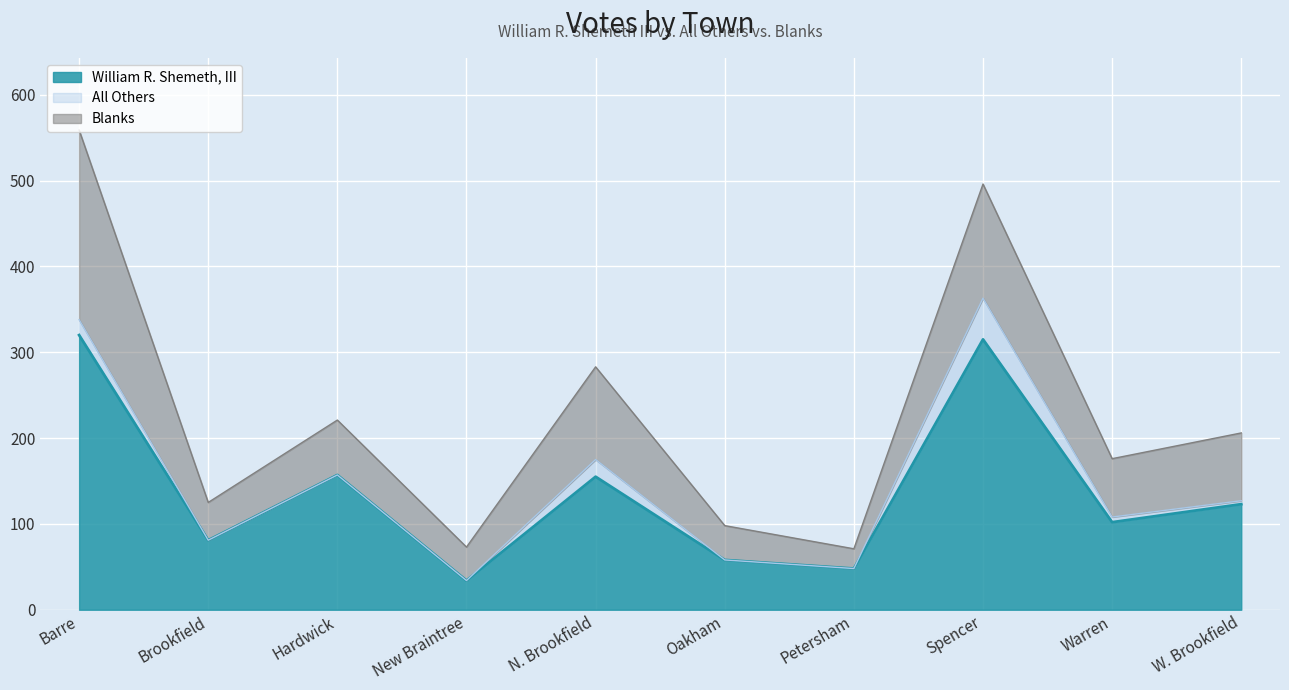

What is the maximum value for William R. Shemeth, III?

320